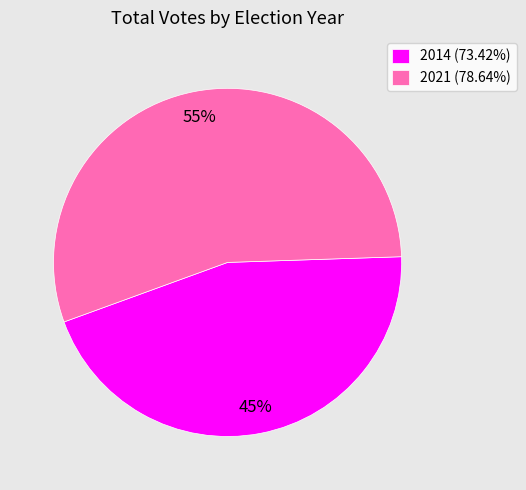

Combined, do 2014 (73.42%) and 2021 (78.64%) account for over 50%?

Yes